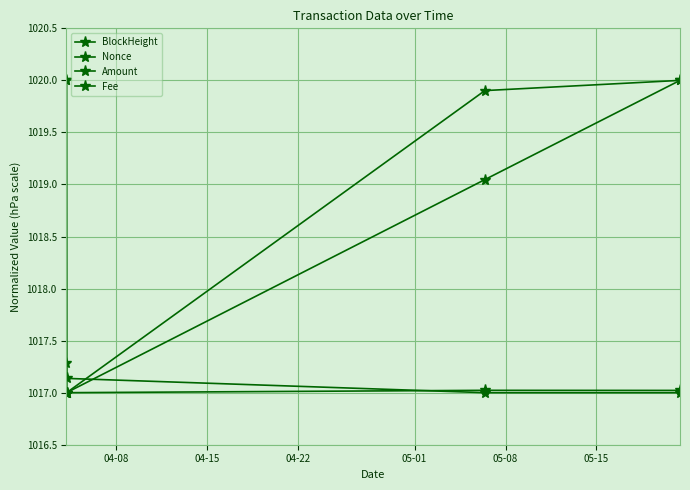

What is the value of the Fee point at the 1st from the left?

1020.0